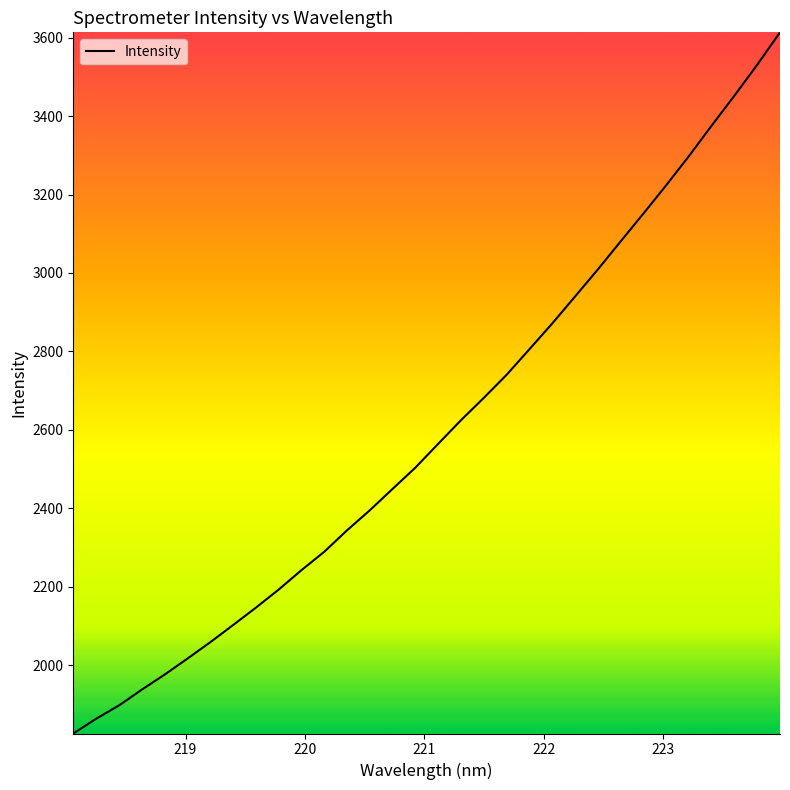

Reading right to left, what are all the values shown in this chart?

3613.6	3530.9	3452.2	3375.9	3298.0	3223.4	3151.3	3080.3	3008.8	2939.8	2871.2	2805.6	2740.4	2681.6	2624.7	2564.5	2503.8	2449.5	2395.0	2343.8	2289.0	2242.1	2192.5	2146.4	2102.0	2058.2	2016.4	1975.7	1937.2	1897.0	1863.1	1825.5